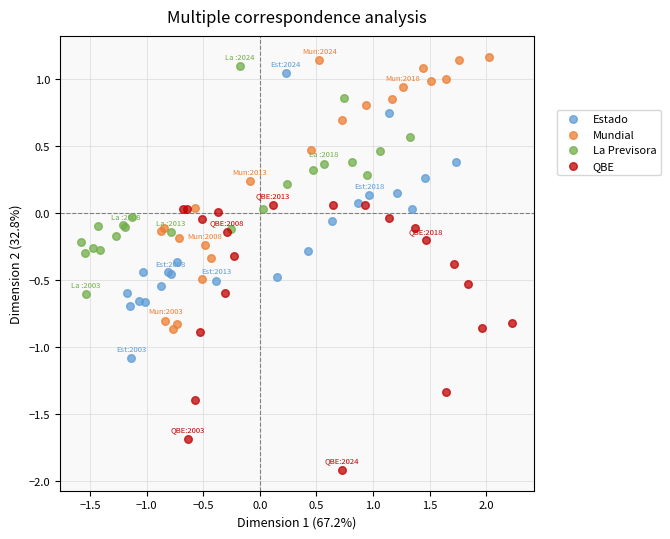

Which series contains the lowest Y value?

QBE